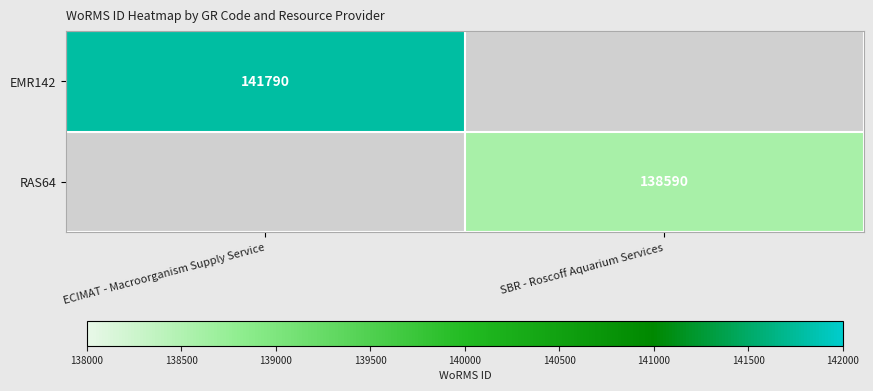

Is it true that RAS64 equals 138590 at SBR - Roscoff Aquarium Services?

True